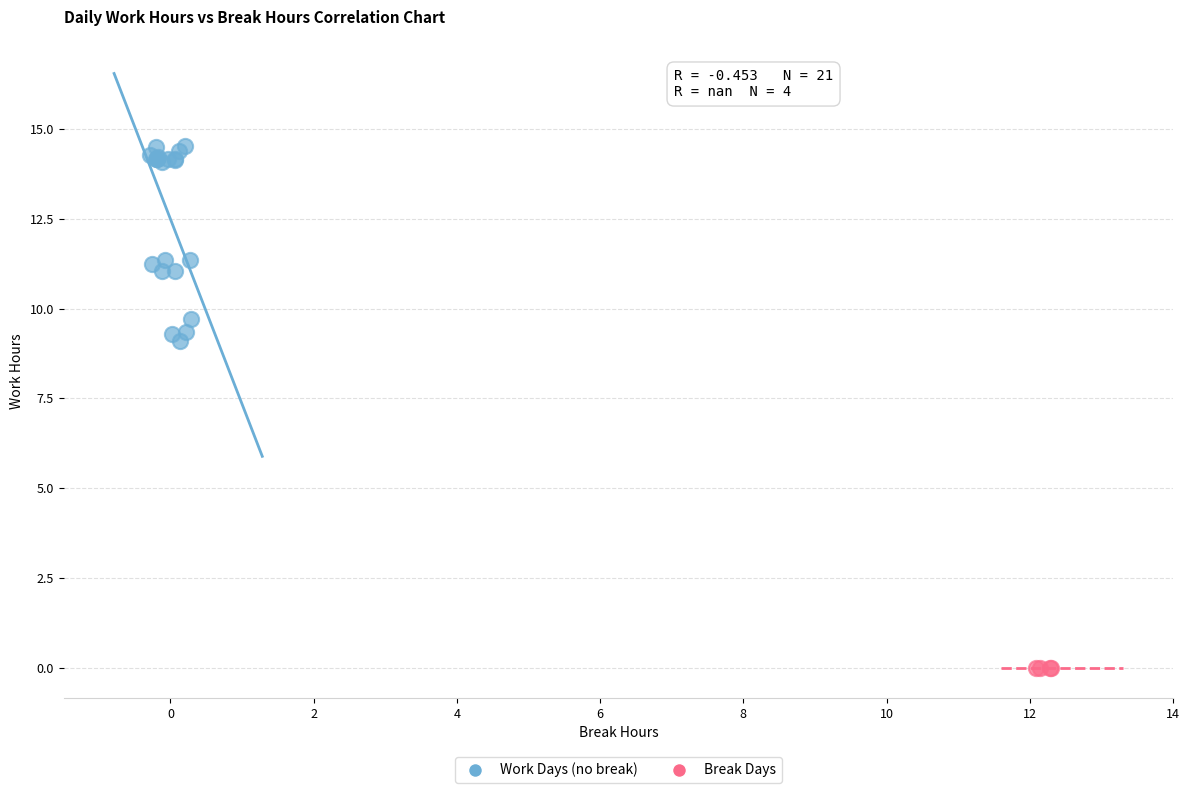

What are all the series names shown in the legend?

Work Days (no break), Break Days